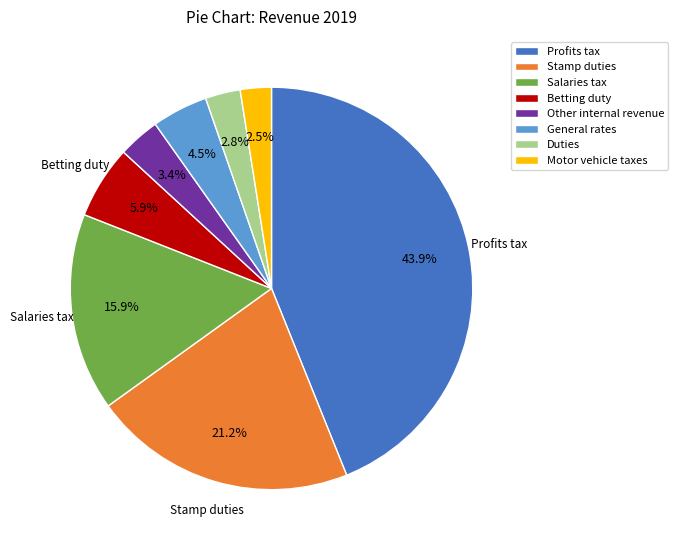

To the nearest percent, what is the difference between the Stamp duties and Betting duty slice percentages?

15%